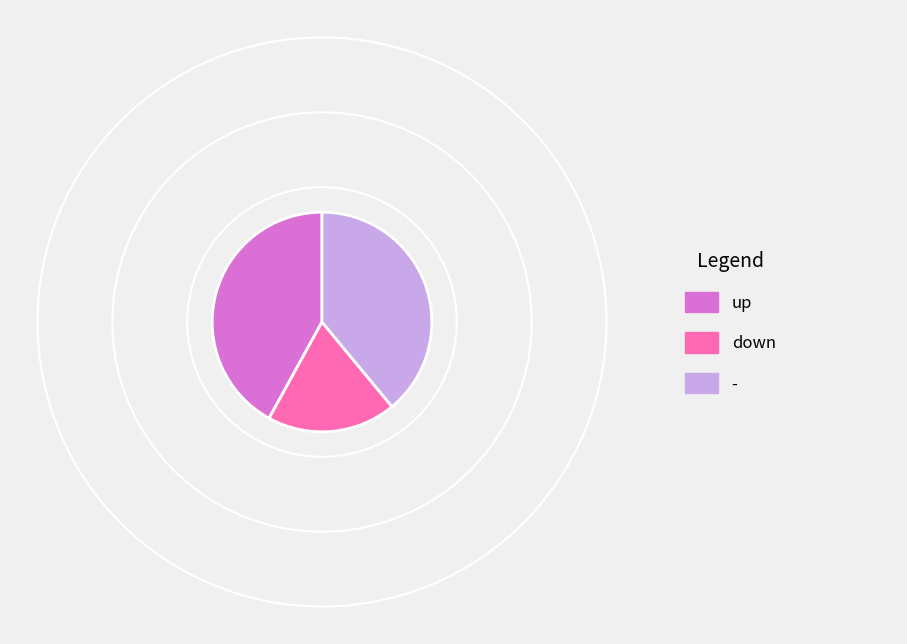

Is it true that down is 26% of the pie?

False